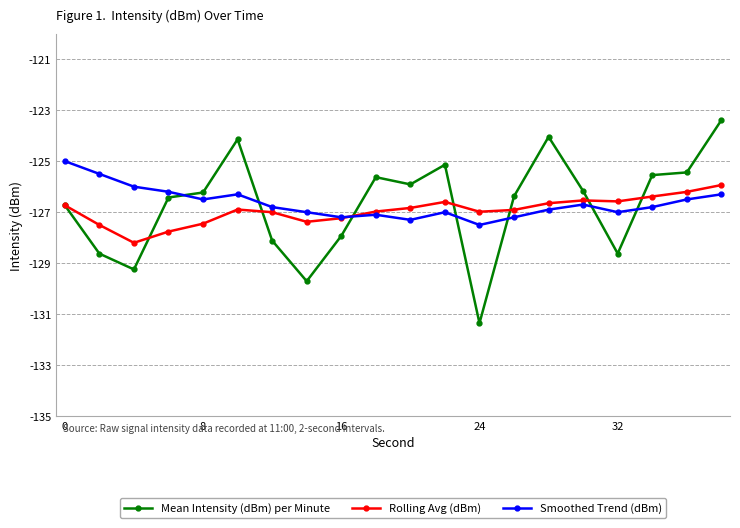

What is the minimum value for Smoothed Trend (dBm)?

-127.5